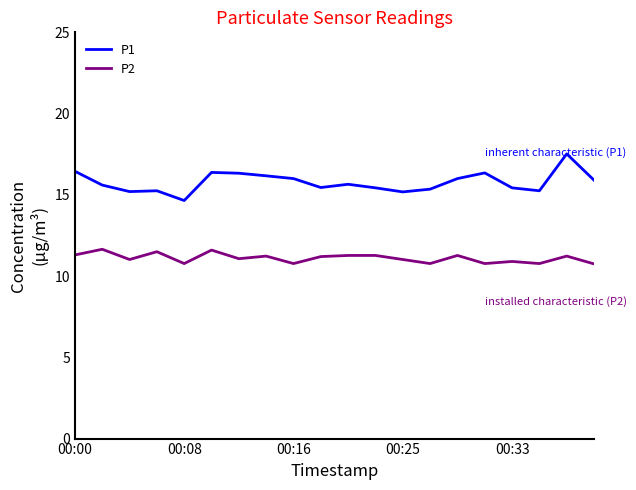

List the series in order of their peak value, highest first.

P1, P2